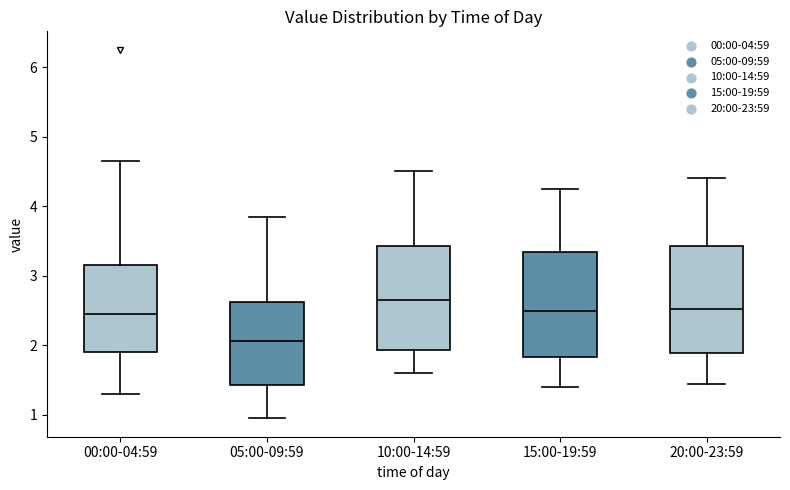

Reading left to right, transcribe this box plot: for each box, give where its median line is, the range the box spans, and where its two whiskers end, as read against the y-axis. The values are not printed on the chart, so give them approximately, as read against the axis.

00:00-04:59: median 2.5, box 1.9 to 3.2, whiskers 1.3 to 4.7
05:00-09:59: median 2.1, box 1.4 to 2.6, whiskers 1.0 to 3.9
10:00-14:59: median 2.7, box 1.9 to 3.4, whiskers 1.6 to 4.5
15:00-19:59: median 2.5, box 1.8 to 3.3, whiskers 1.4 to 4.3
20:00-23:59: median 2.5, box 1.9 to 3.4, whiskers 1.5 to 4.4